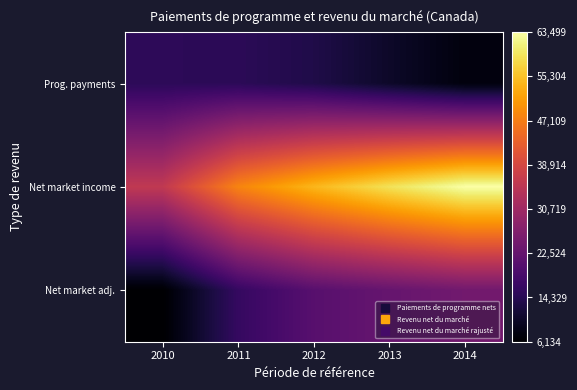

At which category is the sum across all series the highest?

2014